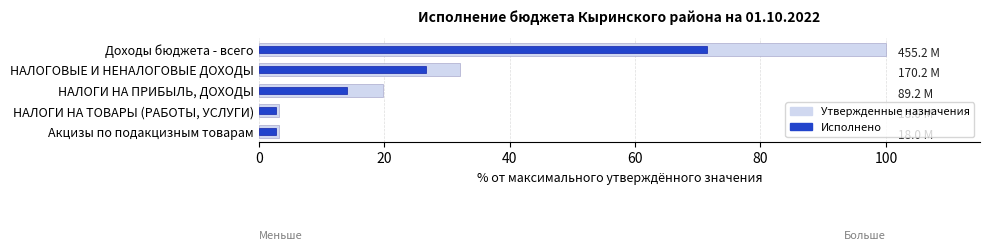

Which series has the widest spread of values?

Утвержденные назначения